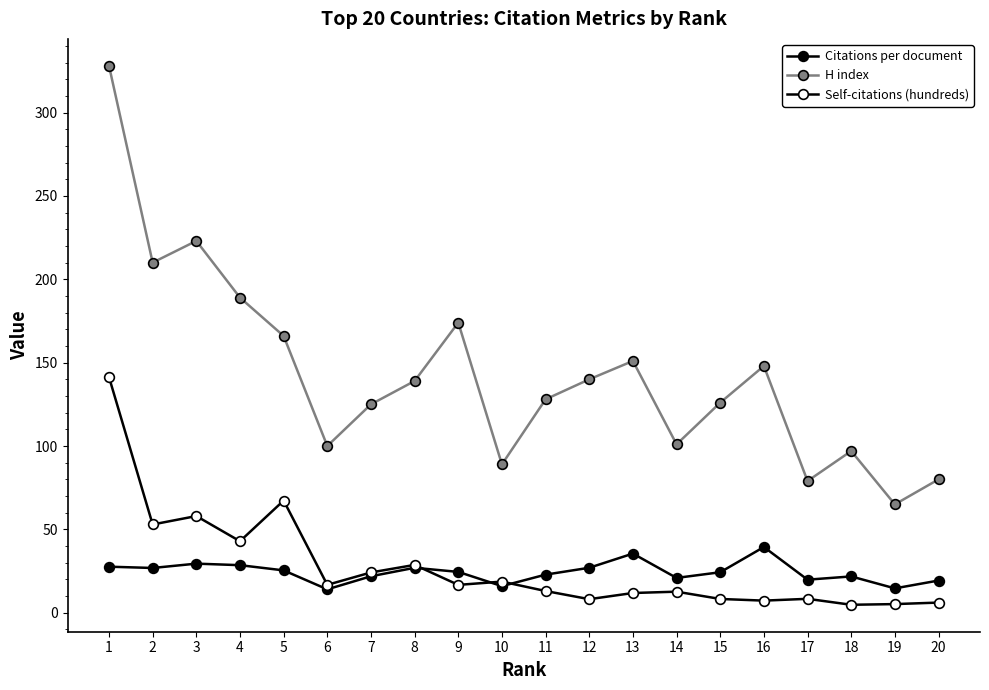

Reading left to right, extract all data points from this chart.

Citations per document: 1=27.6	2=26.9	3=29.5	4=28.5	5=25.4	6=14.1	7=21.9	8=27.0	9=24.5	10=16.0	11=22.9	12=27.0	13=35.5	14=20.9	15=24.3	16=39.4	17=19.8	18=21.8	19=14.6	20=19.3
H index: 1=328.0	2=210.0	3=223.0	4=189.0	5=166.0	6=100.0	7=125.0	8=139.0	9=174.0	10=89.0	11=128.0	12=140.0	13=151.0	14=101.0	15=126.0	16=148.0	17=79.0	18=97.0	19=65.0	20=80.0
Self-citations (hundreds): 1=141.3	2=52.9	3=58.0	4=42.9	5=67.3	6=16.7	7=24.2	8=28.7	9=16.7	10=18.7	11=13.0	12=8.2	13=11.8	14=12.7	15=8.3	16=7.3	17=8.4	18=4.8	19=5.2	20=6.1